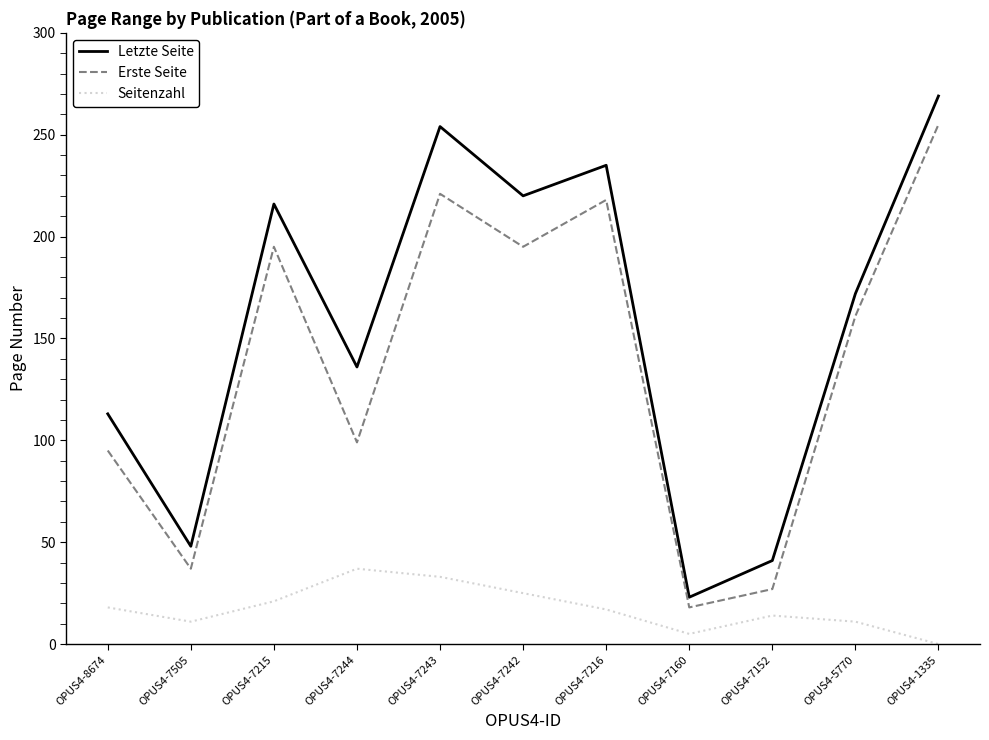

What is the approximate value of Seitenzahl at OPUS4-7244, to the nearest 5?

35